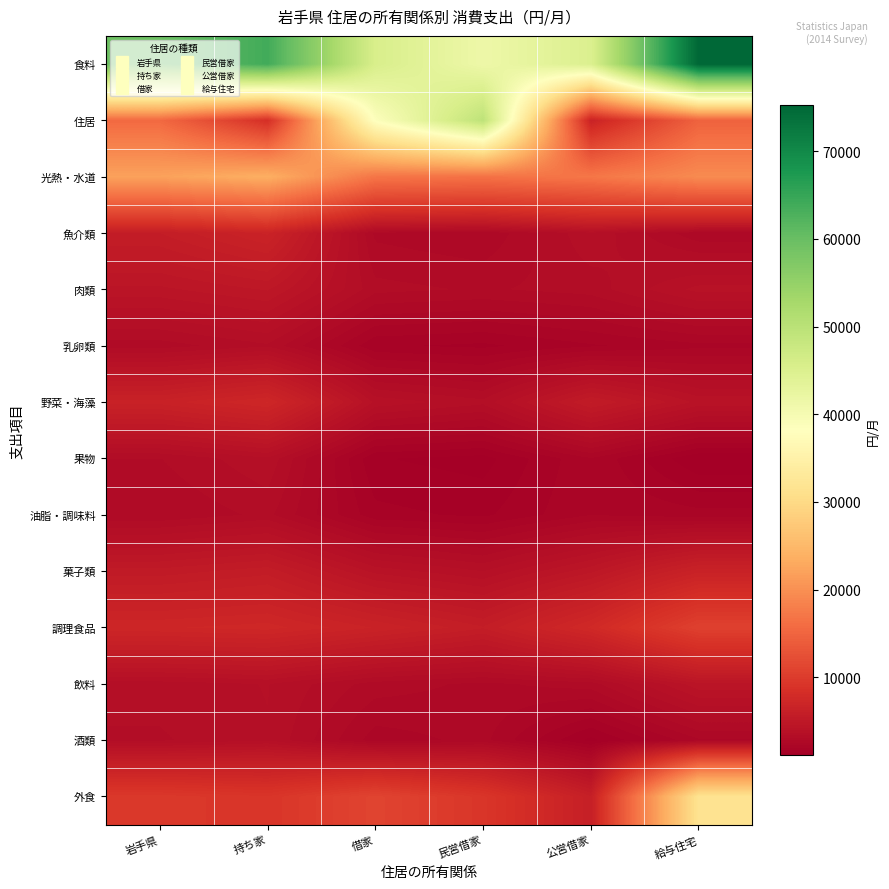

Which series has the largest total across all categories?

食料